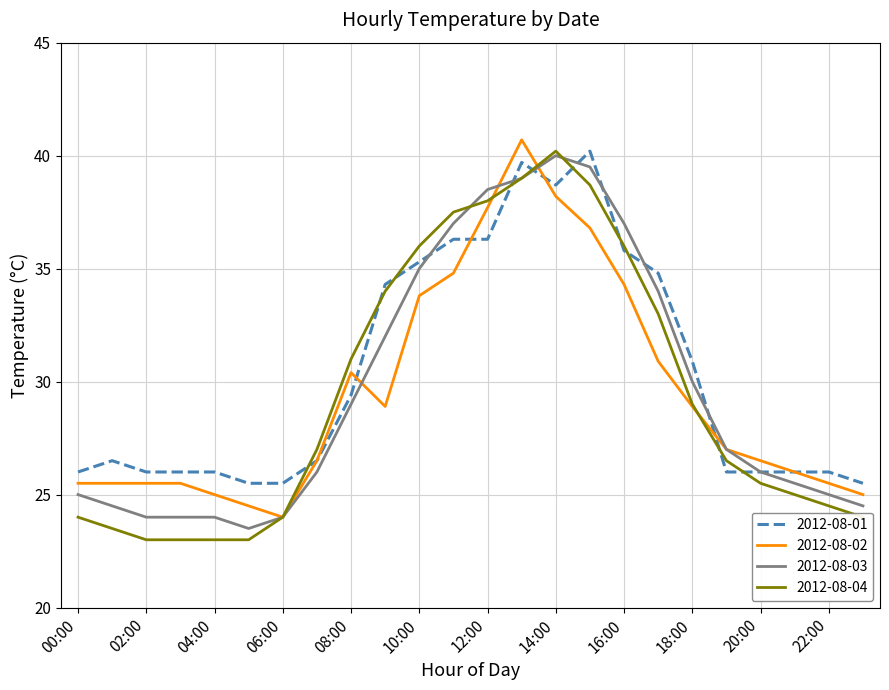

Which series has the largest total across all categories?

2012-08-01